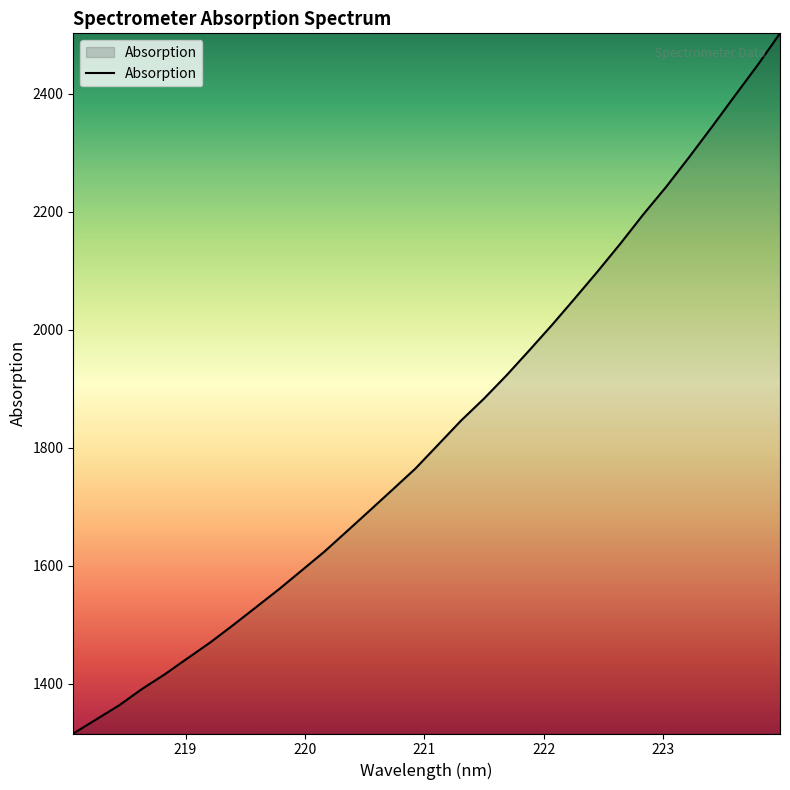

True or false: the data has more than 0 interior local peaks.

False